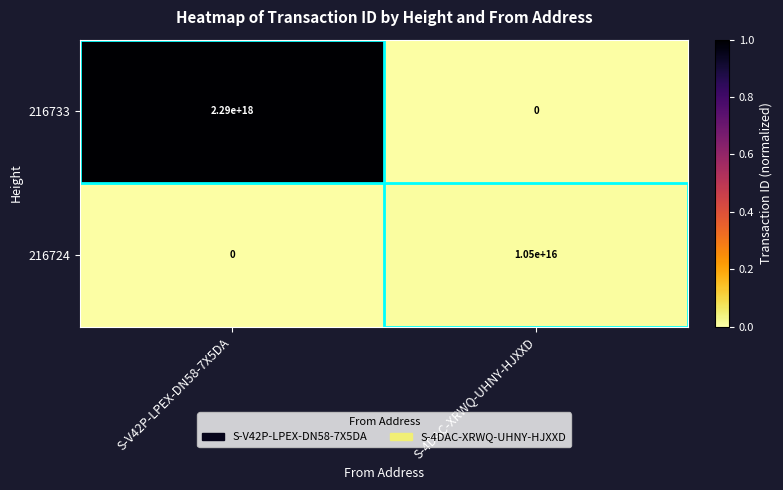

The 216724 series shows 0 at S-V42P-LPEX-DN58-7X5DA. True or false?

True